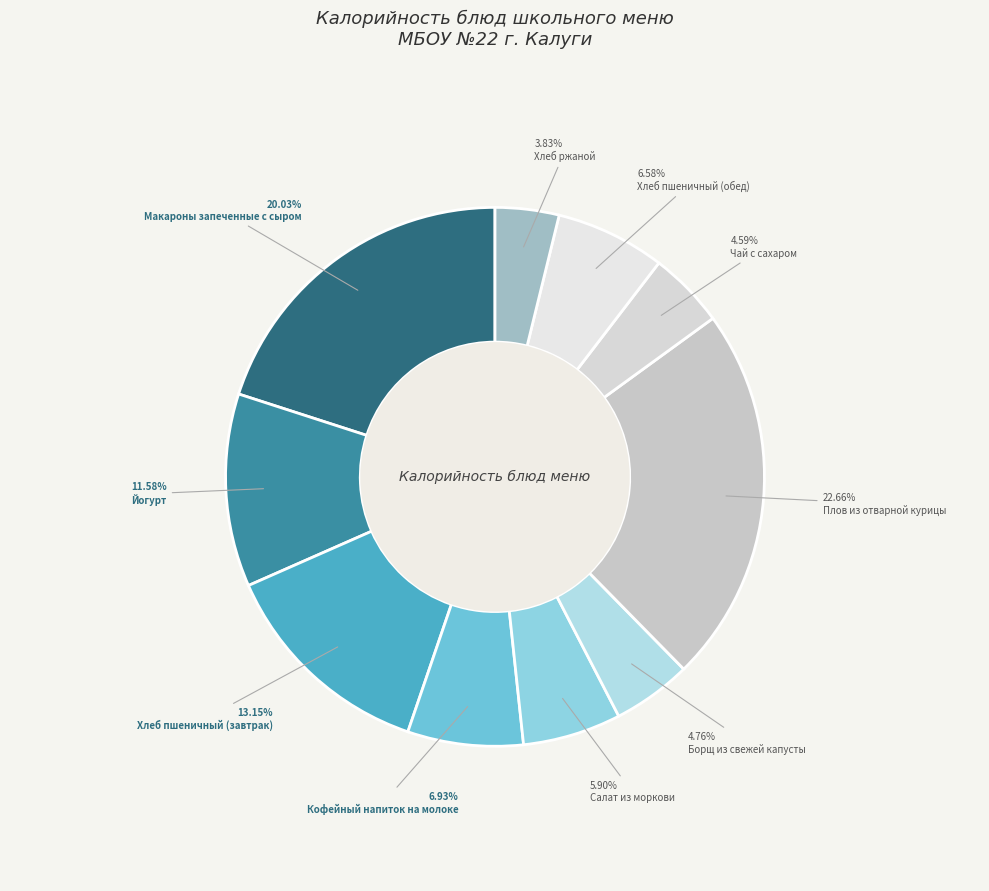

Count the number of slices in the pie.

10